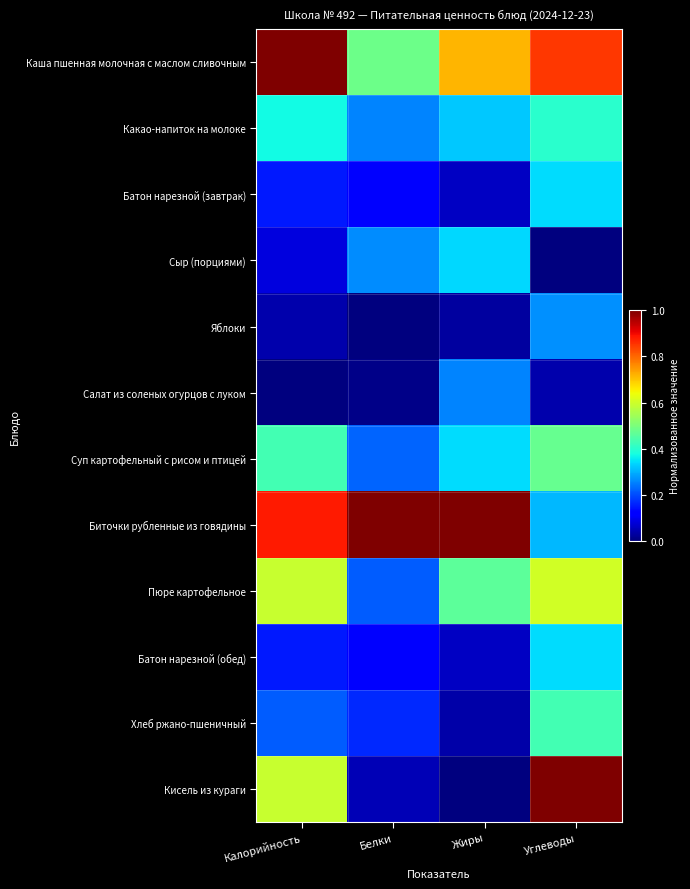

How many series are shown in this chart?

12